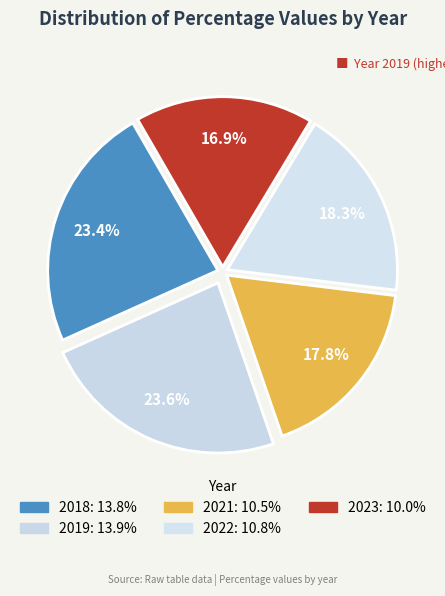

To the nearest percent, what percentage of the pie is 2021?

18%